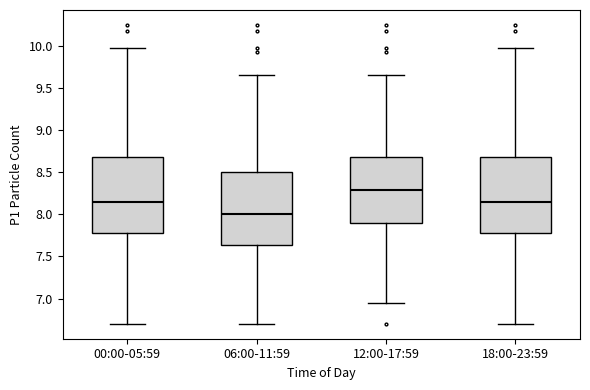

Where is the upper edge of the box for 00:00-05:59 on the y-axis? The values are not printed on the chart, so give them approximately, as read against the axis.

8.70